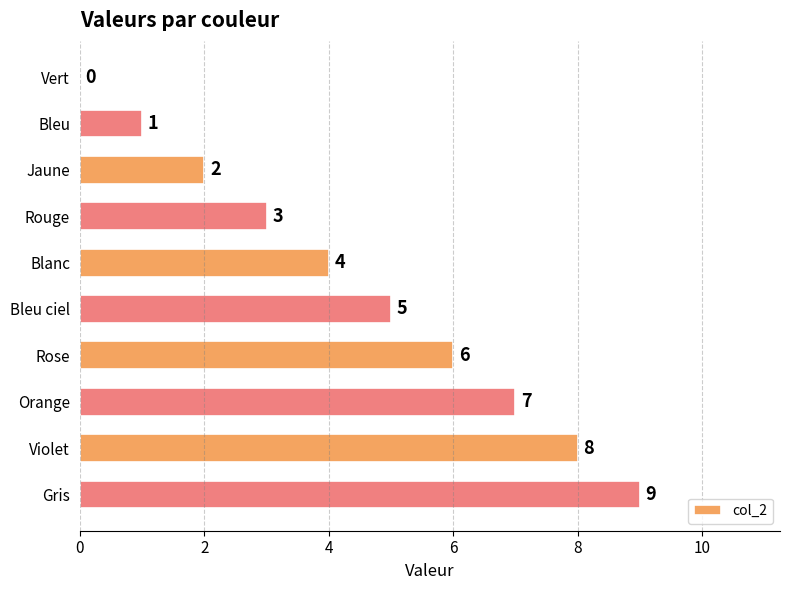

What is the sum of all values?

45